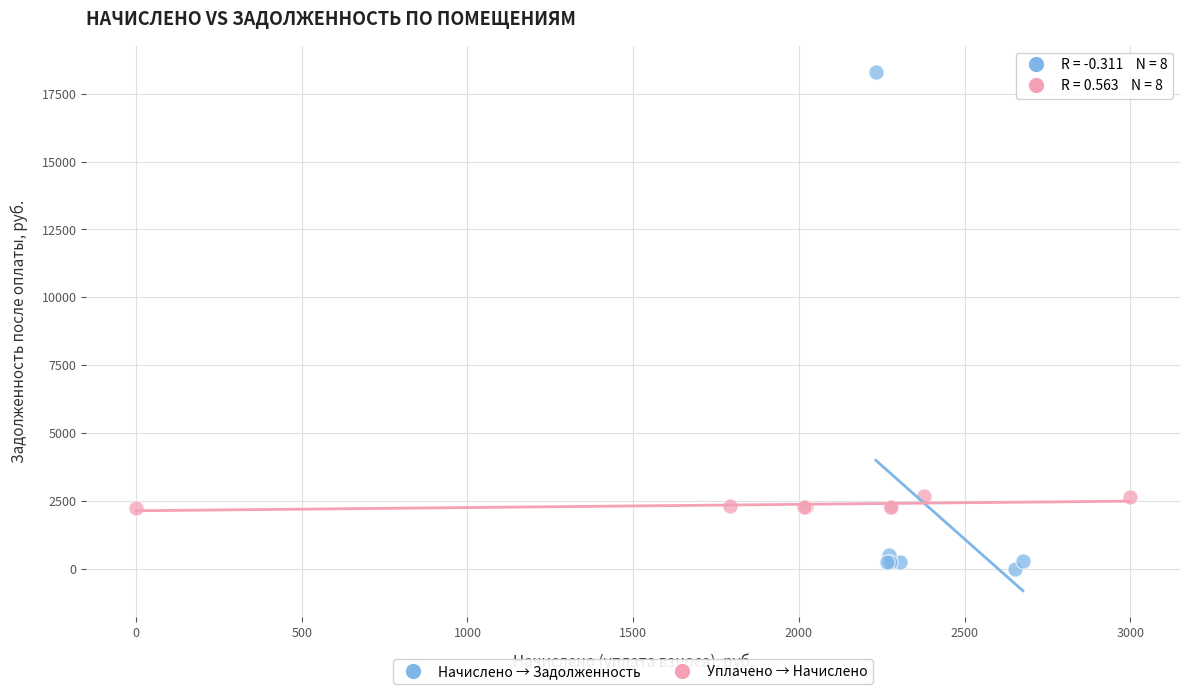

Which series has the widest spread of Y values?

Начислено → Задолженность